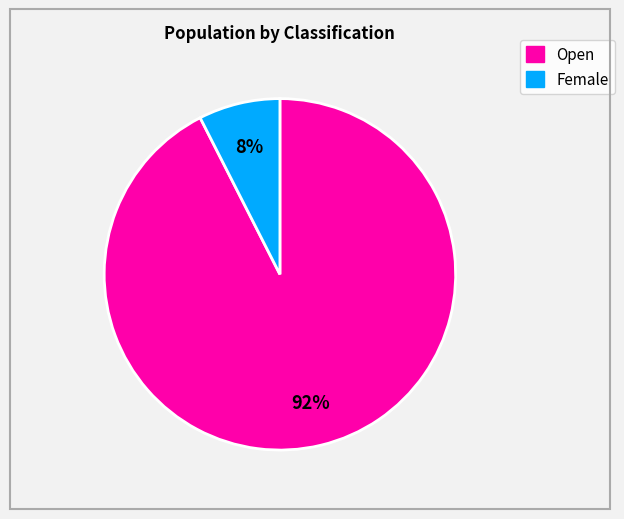

What is the majority slice?

Open